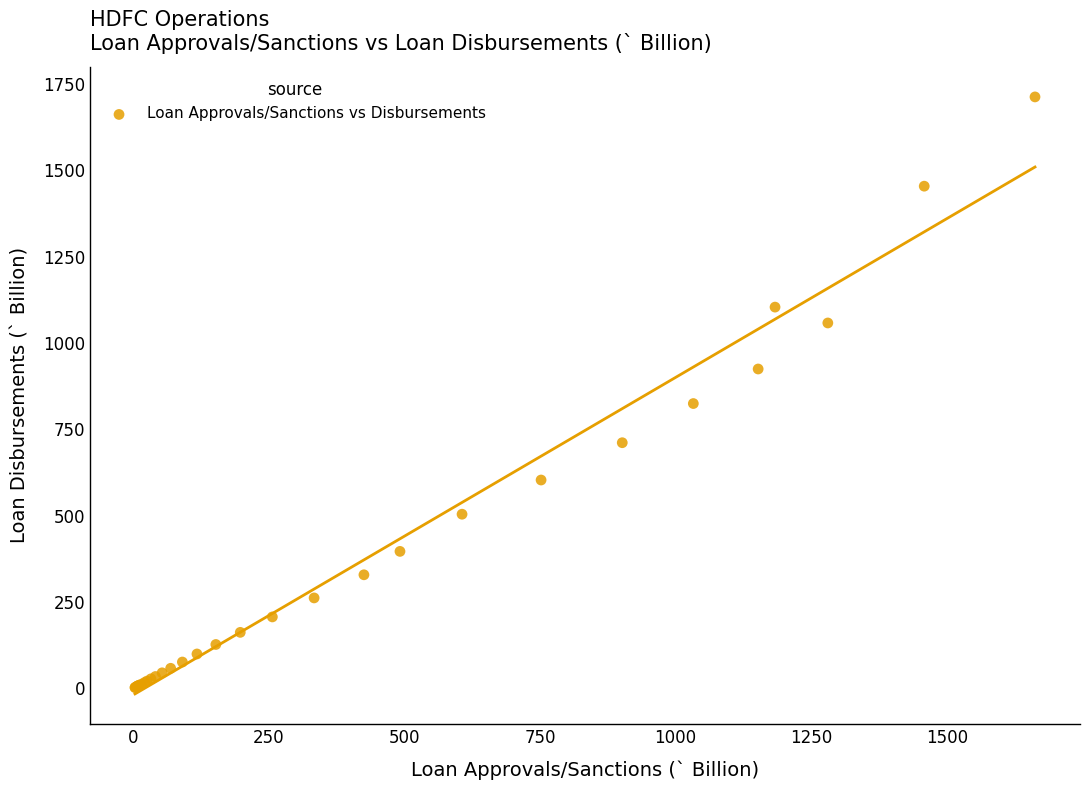

What Y value in the scatter plot is closest to 857?

824.5